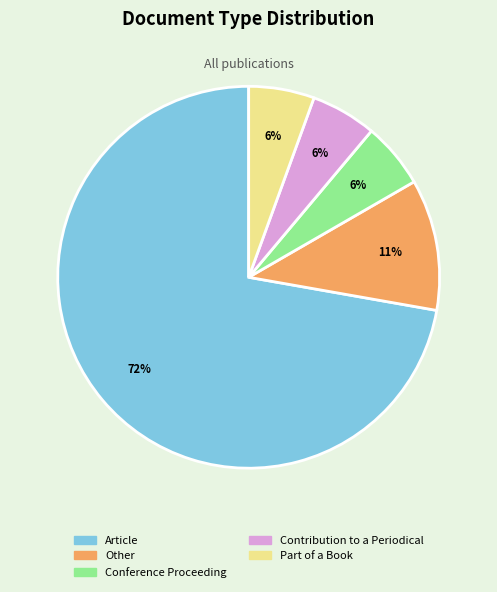

Approximately how many times larger is the value at Part of a Book compared to Contribution to a Periodical?

1.0